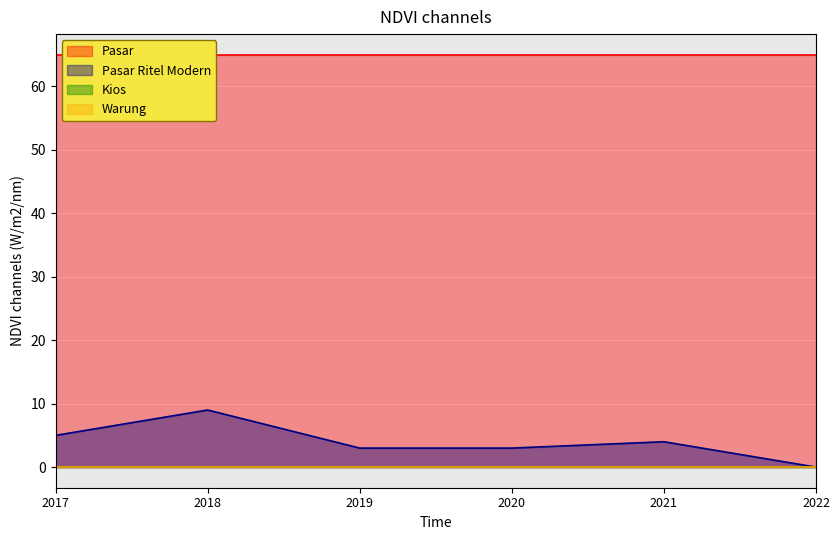

What are all the series names shown in the legend?

Pasar, Pasar Ritel Modern, Kios, Warung